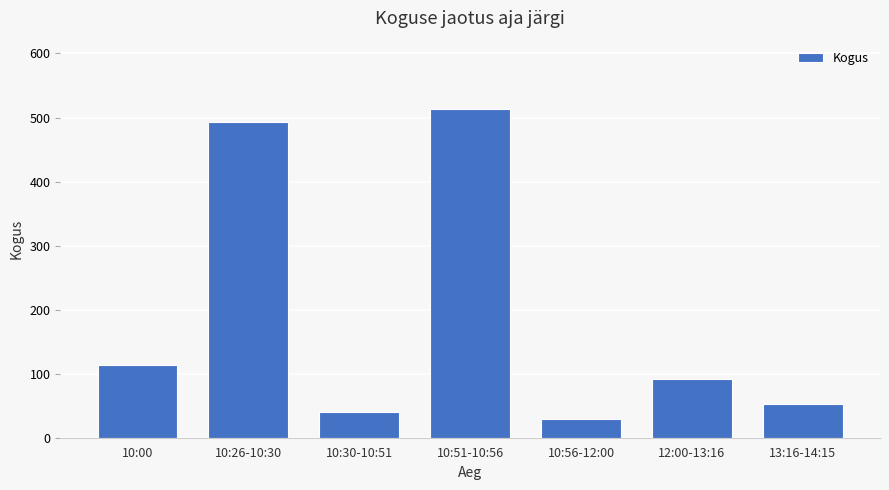

What is the difference between the values at 10:26-10:30 and 10:56-12:00?

463